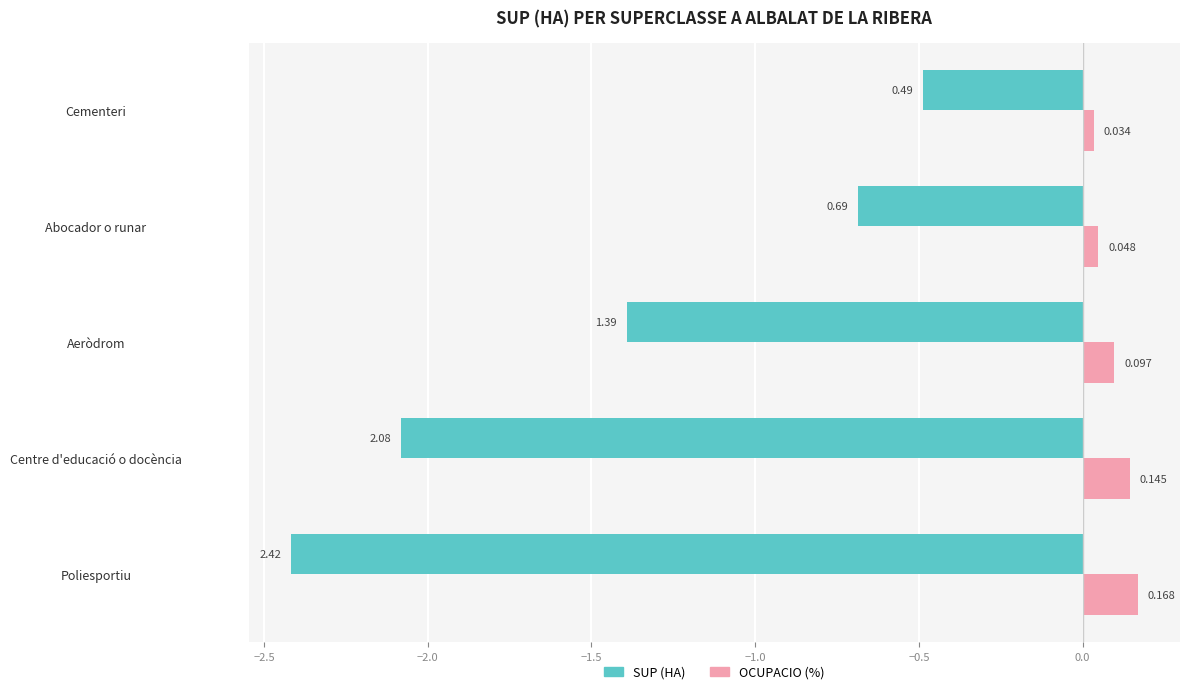

Where is OCUPACIO (%) nearest to the value 0?

Cementeri